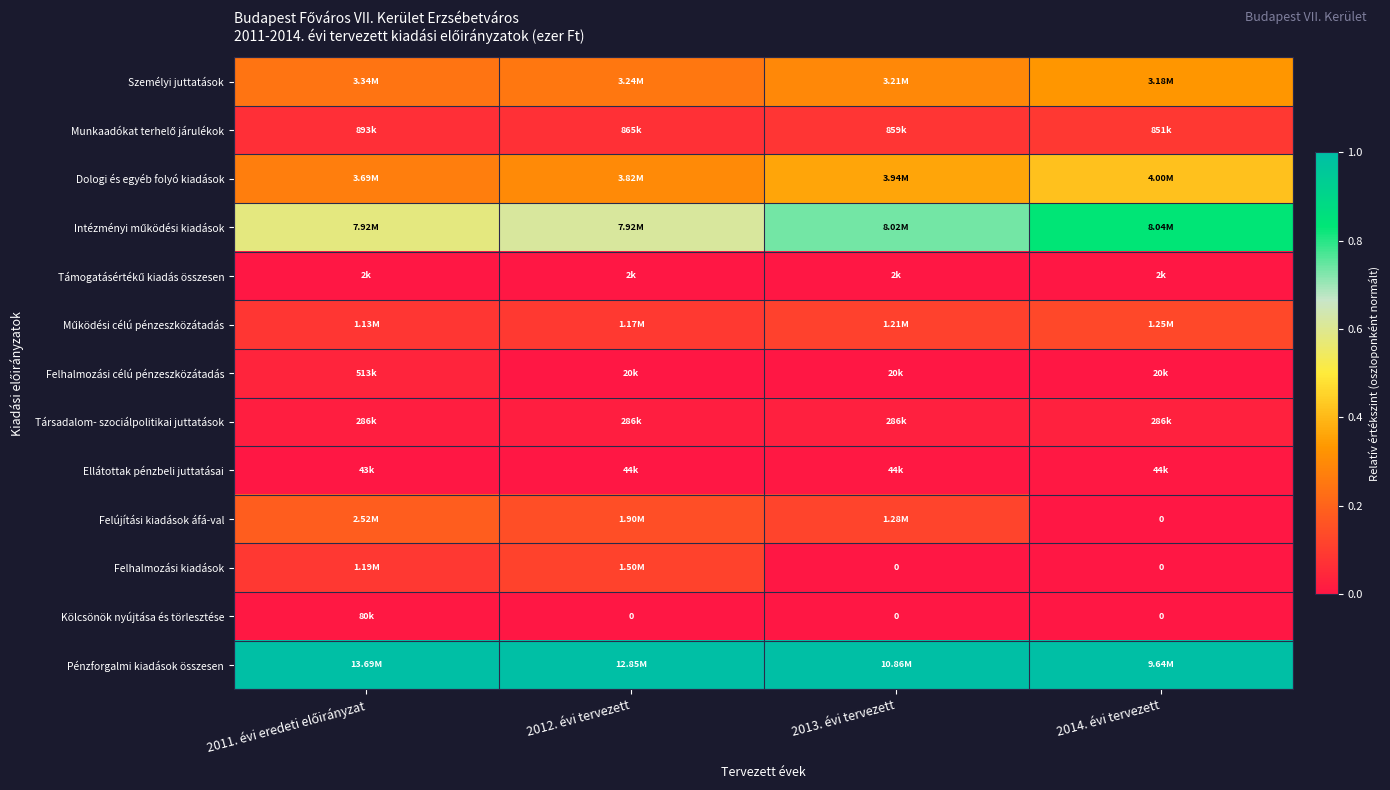

True or false: Intézményi működési kiadások has a value of 0.6 at 2011. évi eredeti előirányzat.

True